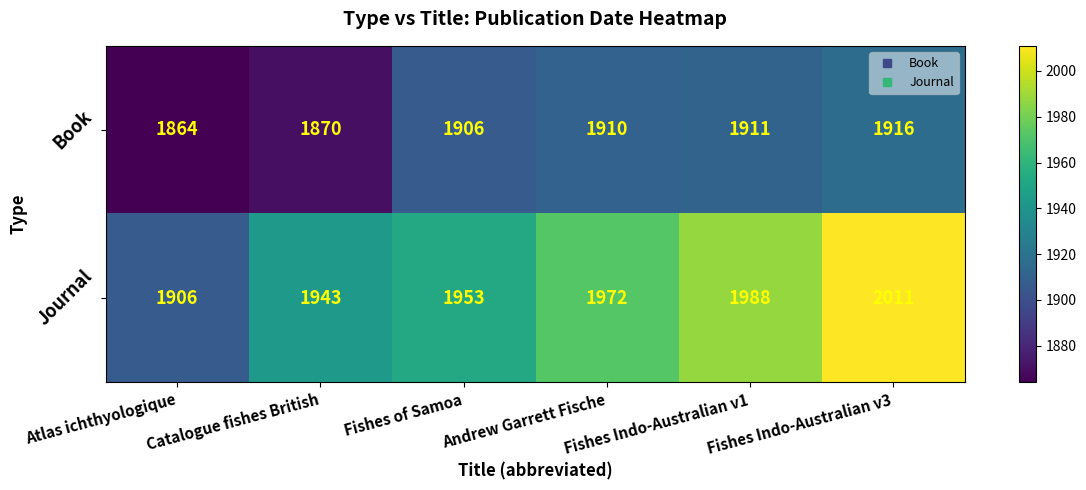

Where is Journal nearest to the value 1958?

Fishes of Samoa